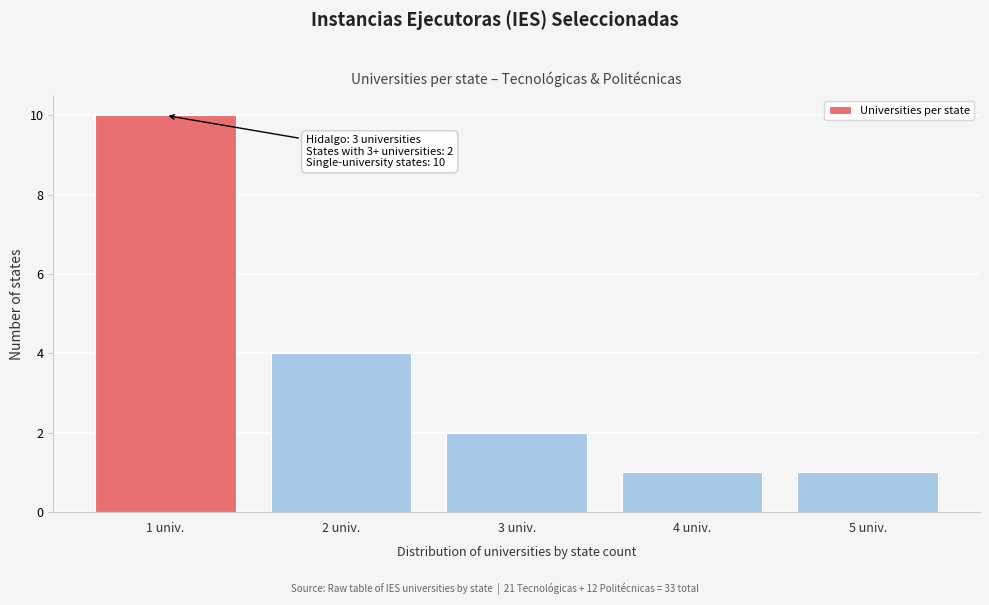

Reading left to right, list all the values displayed in this chart.

10	4	2	1	1